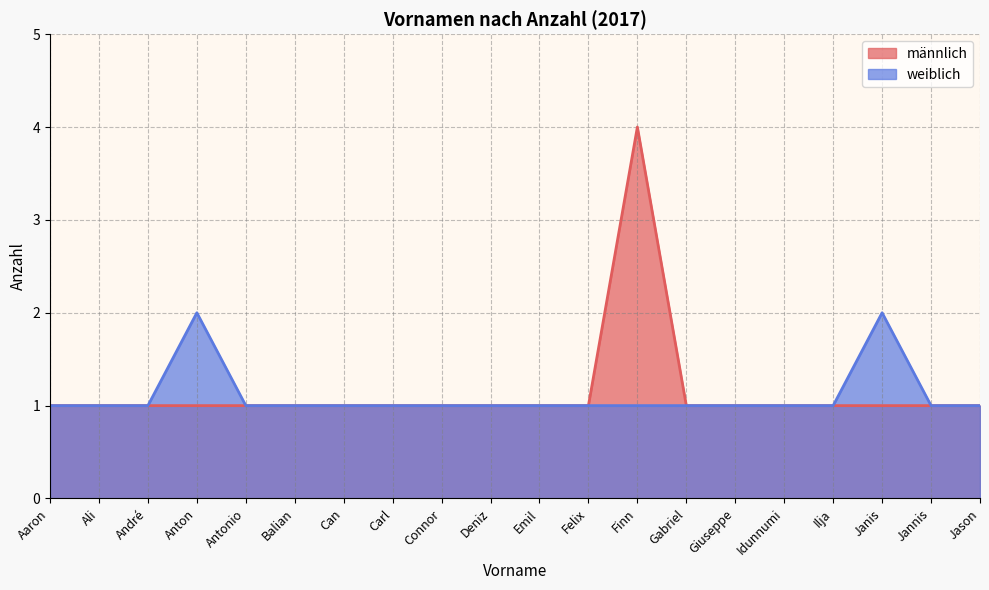

What is the average value of the männlich series?

1